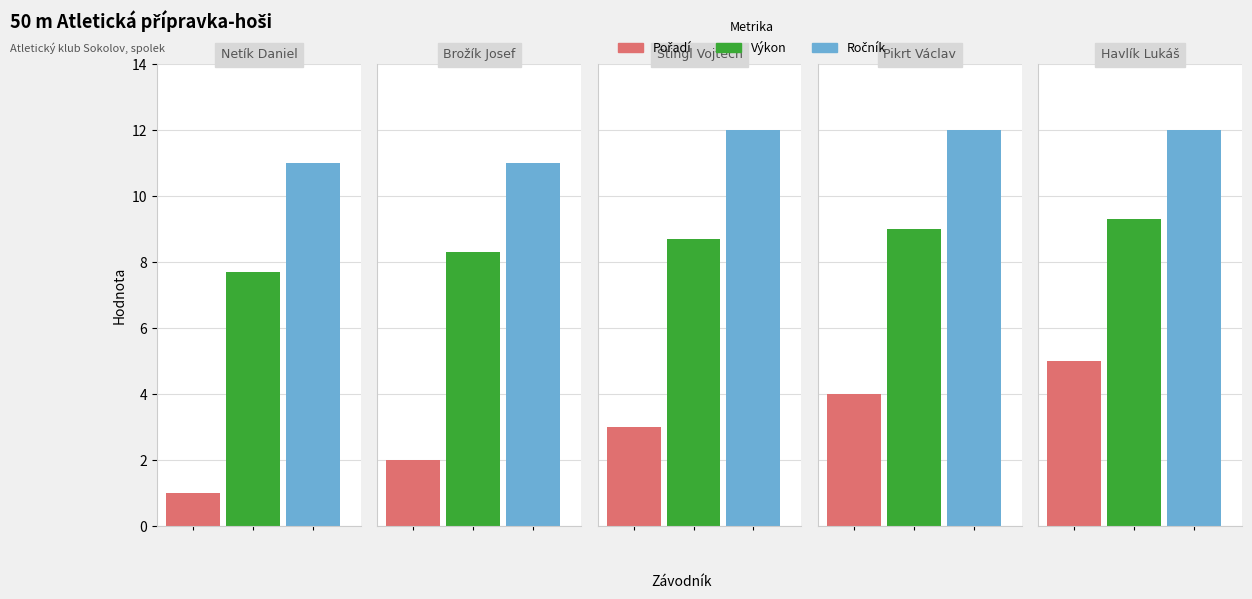

Rank the series by their maximum value, from lowest to highest.

Pořadí, Výkon, Ročník